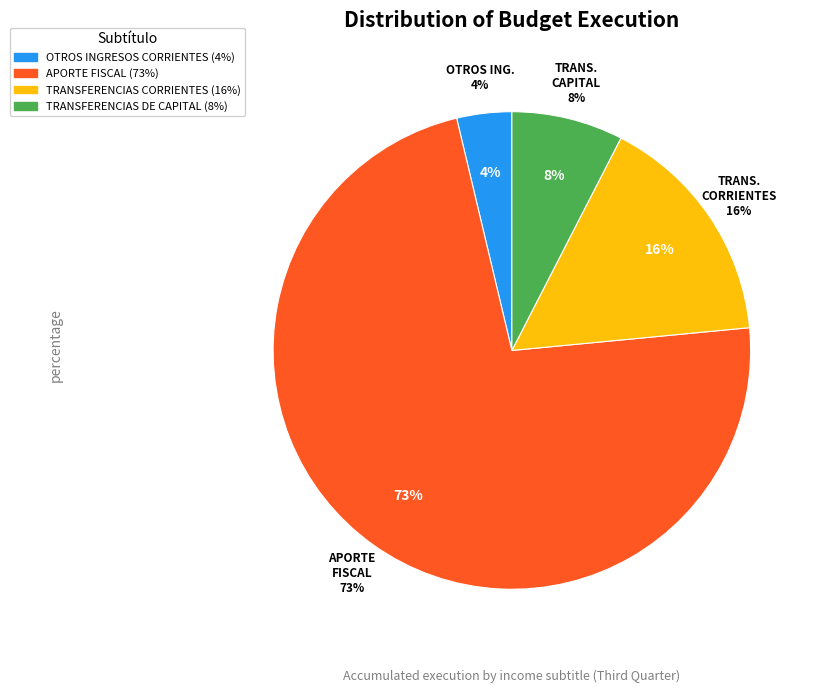

How many slices are in this pie chart?

4